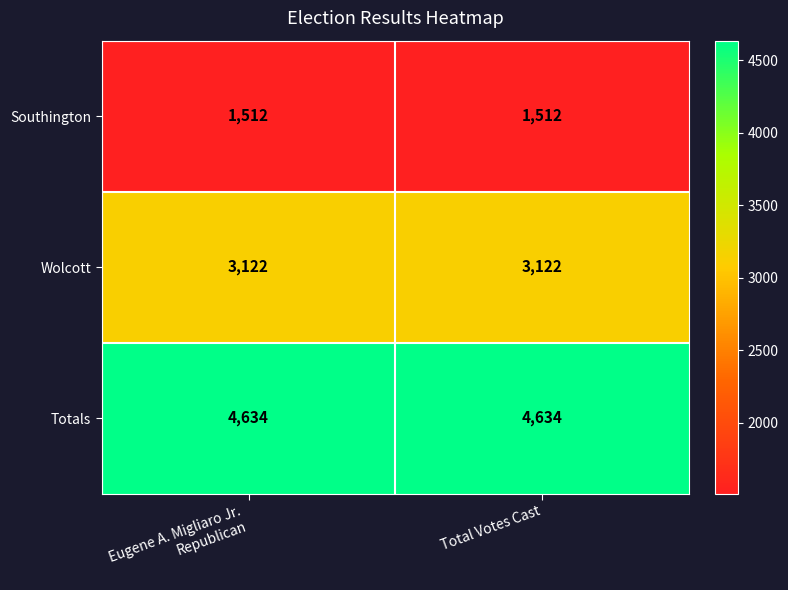

Reading left to right, transcribe all the data shown in this chart.

Southington: 1512	1512
Wolcott: 3122	3122
Totals: 4634	4634